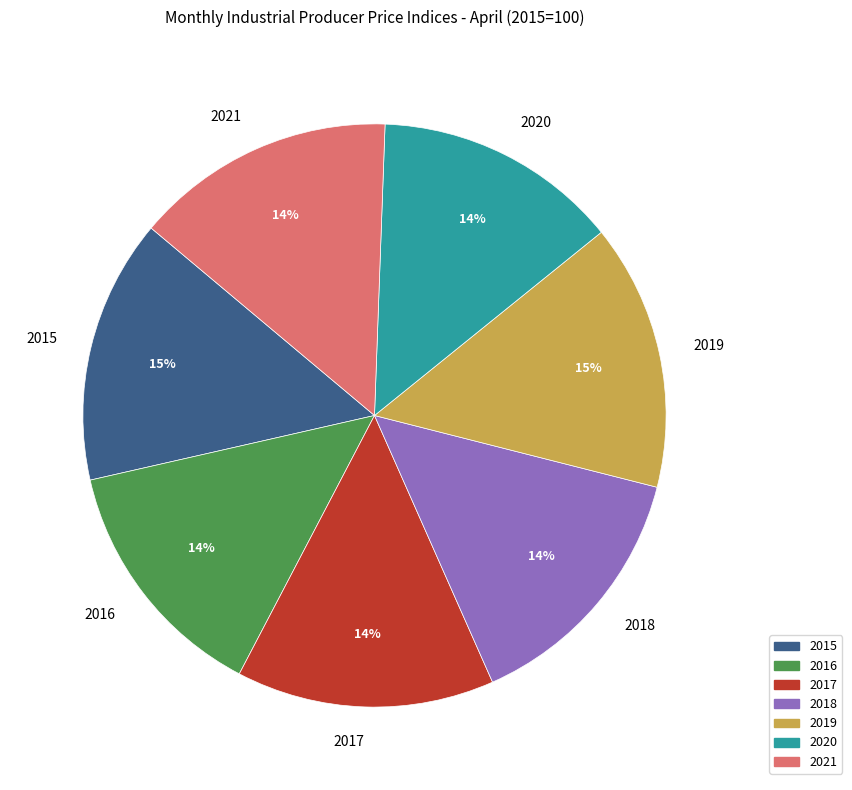

To the nearest percent, what is the average slice percentage?

14%